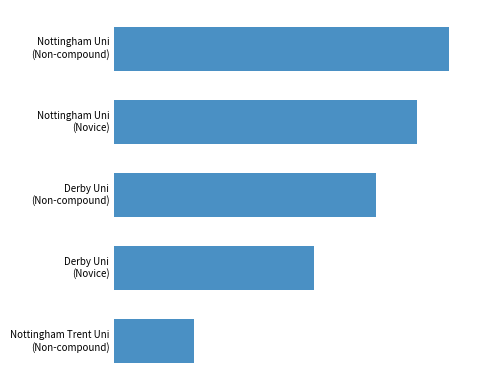

List the labels in order of value, smallest first.

Nottingham Trent Uni
(Non-compound), Derby Uni
(Novice), Derby Uni
(Non-compound), Nottingham Uni
(Novice), Nottingham Uni
(Non-compound)